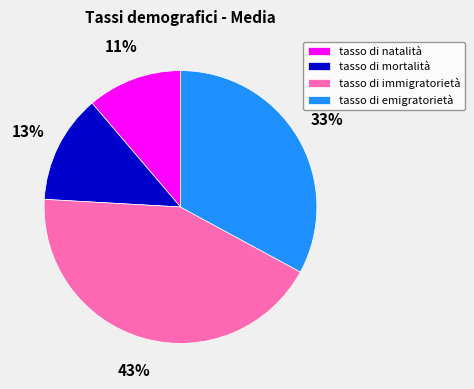

Approximately how many times larger is the value at tasso di immigratorietà compared to tasso di emigratorietà?

1.3